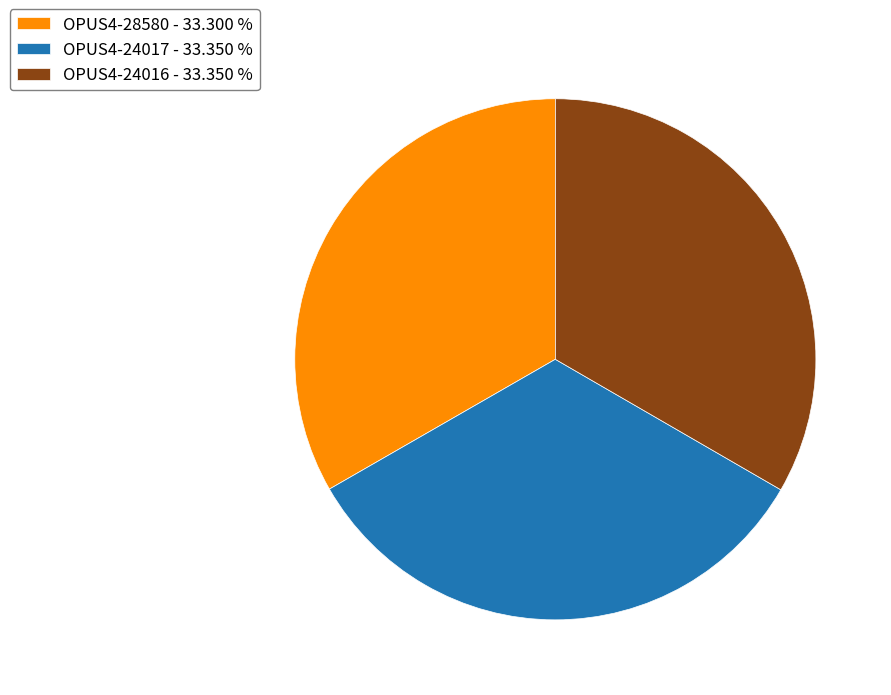

What is the ratio of the value at OPUS4-24016 - 33.350 % to the value at OPUS4-24017 - 33.350 %?

1.0